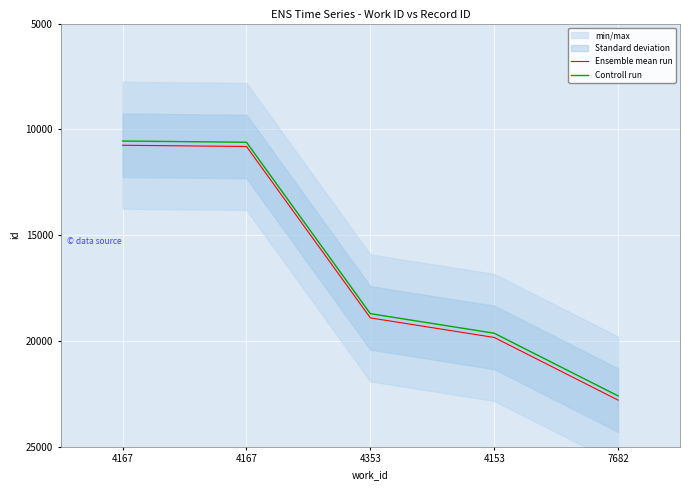

Which series has the largest range (max minus min)?

Ensemble mean run